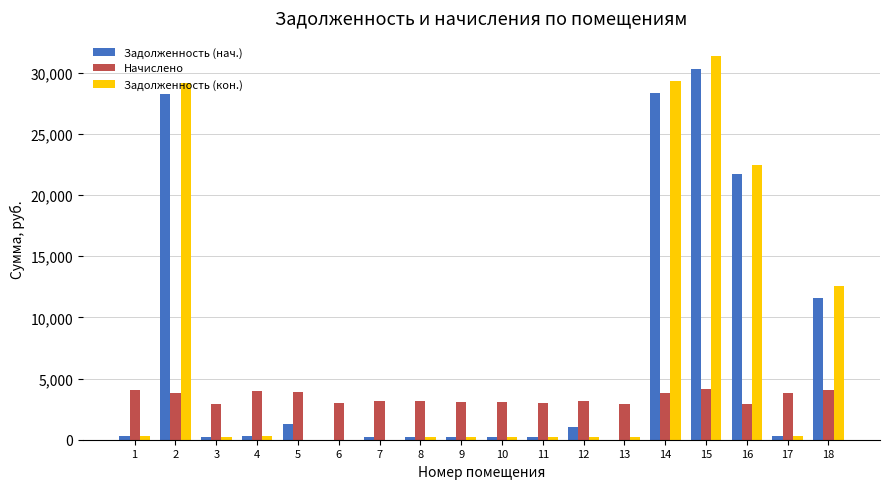

Which series has the largest range (max minus min)?

Задолженность (кон.)